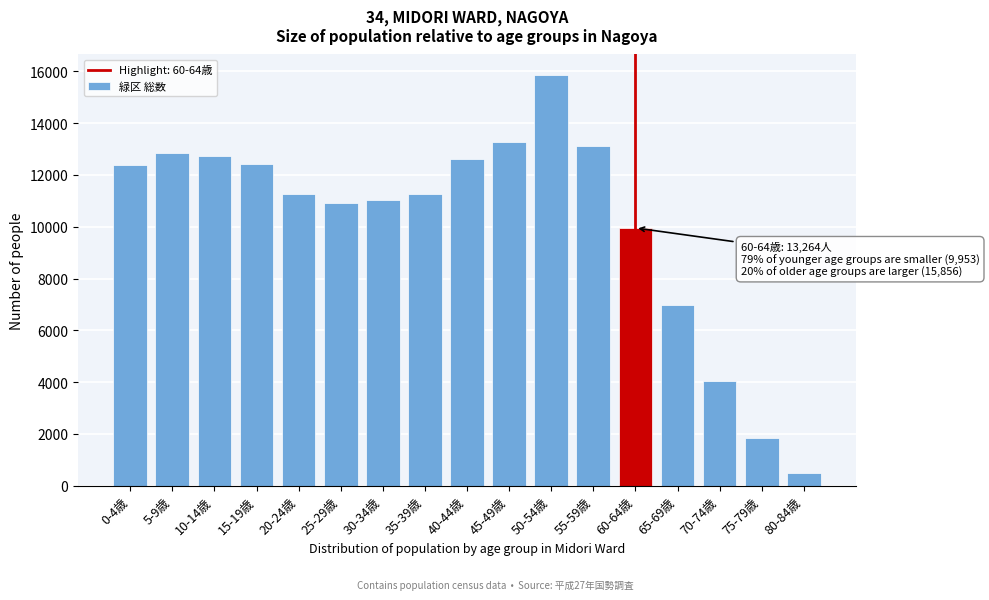

What is the approximate value at 10-14歳, to the nearest 10?

12730